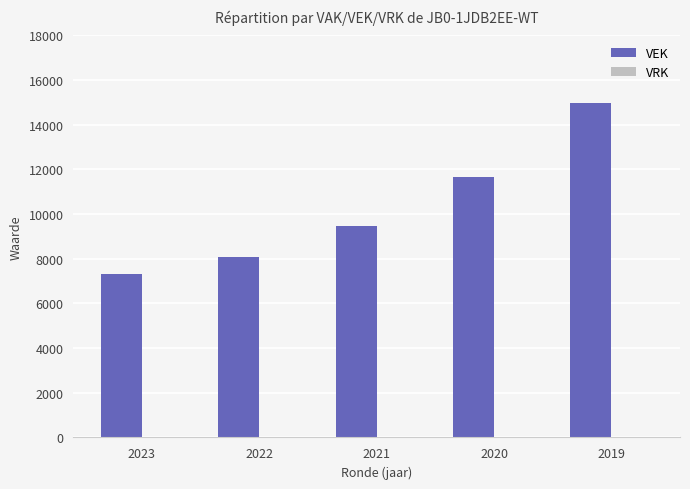

Reading left to right, what are all the values shown in this chart?

7322	8083	9472	11641	14972